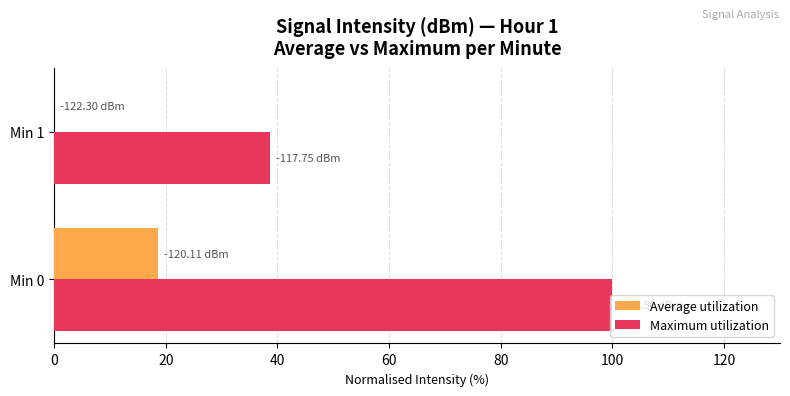

Which series changed the most between Min 0 and Min 1?

Maximum utilization